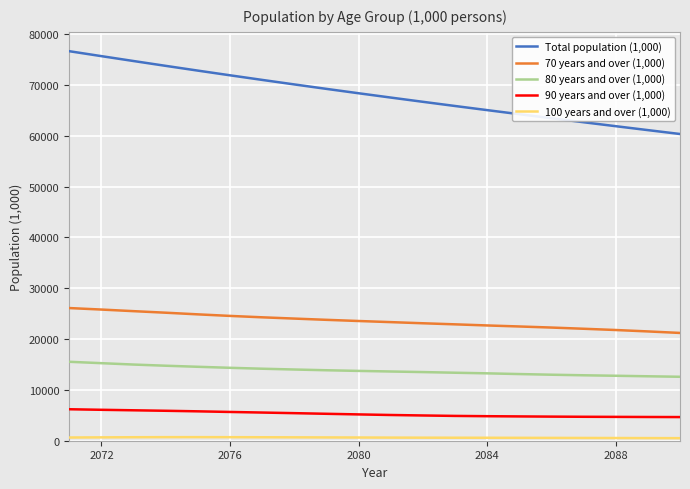

True or false: 80 years and over (1,000) and 70 years and over (1,000) cross at least once.

False